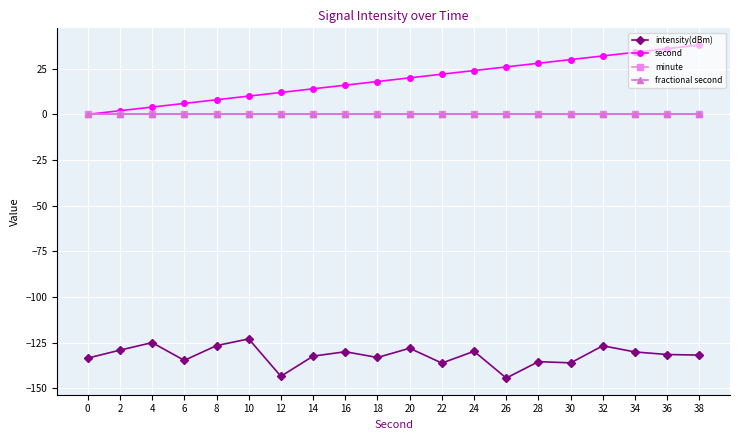

Is this an area chart (filled region under the line)?

No